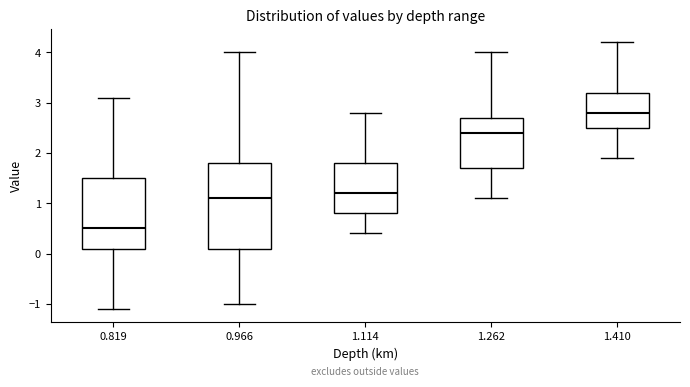

Where is the upper edge of the box at x = 0.819 on the y-axis? The values are not printed on the chart, so give them approximately, as read against the axis.

1.5